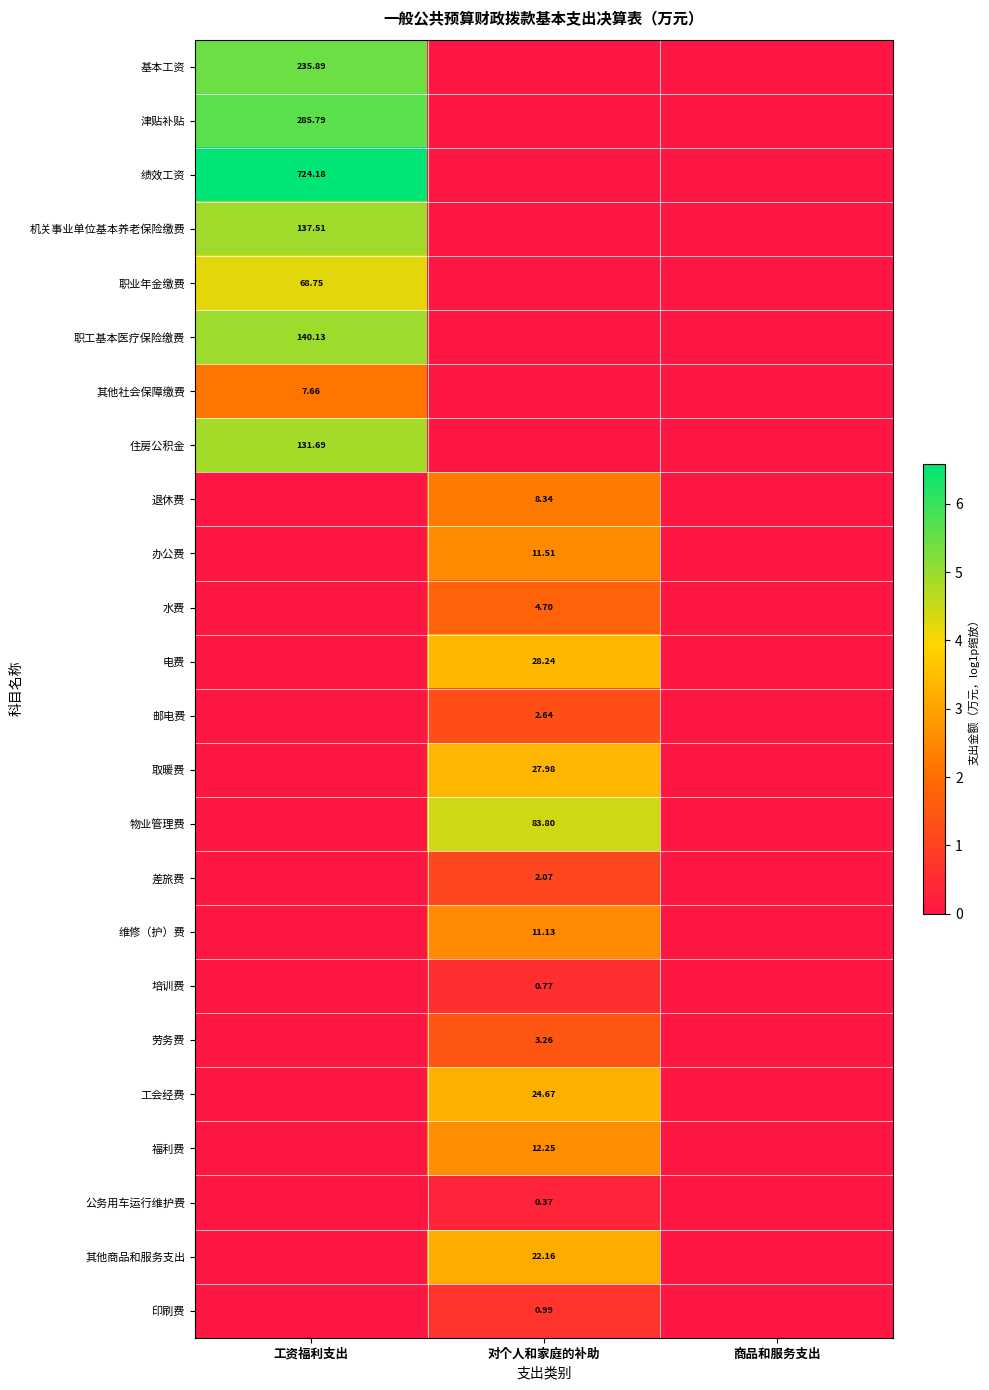

Which series changed the most between 工资福利支出 and 商品和服务支出?

绩效工资